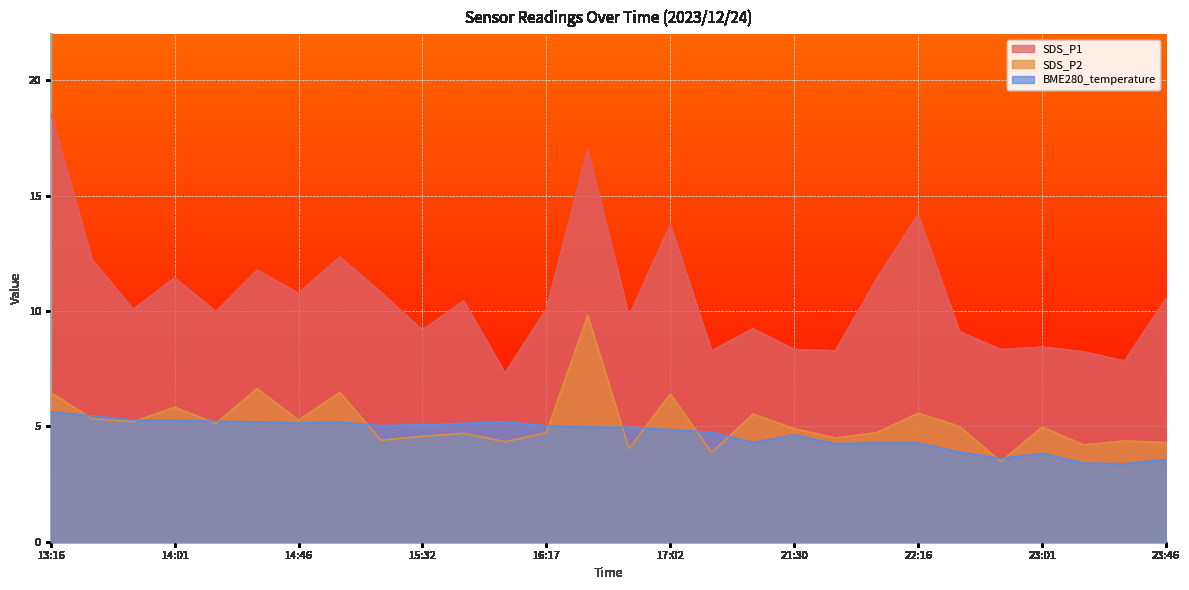

What are all the series names shown in the legend?

SDS_P1, SDS_P2, BME280_temperature